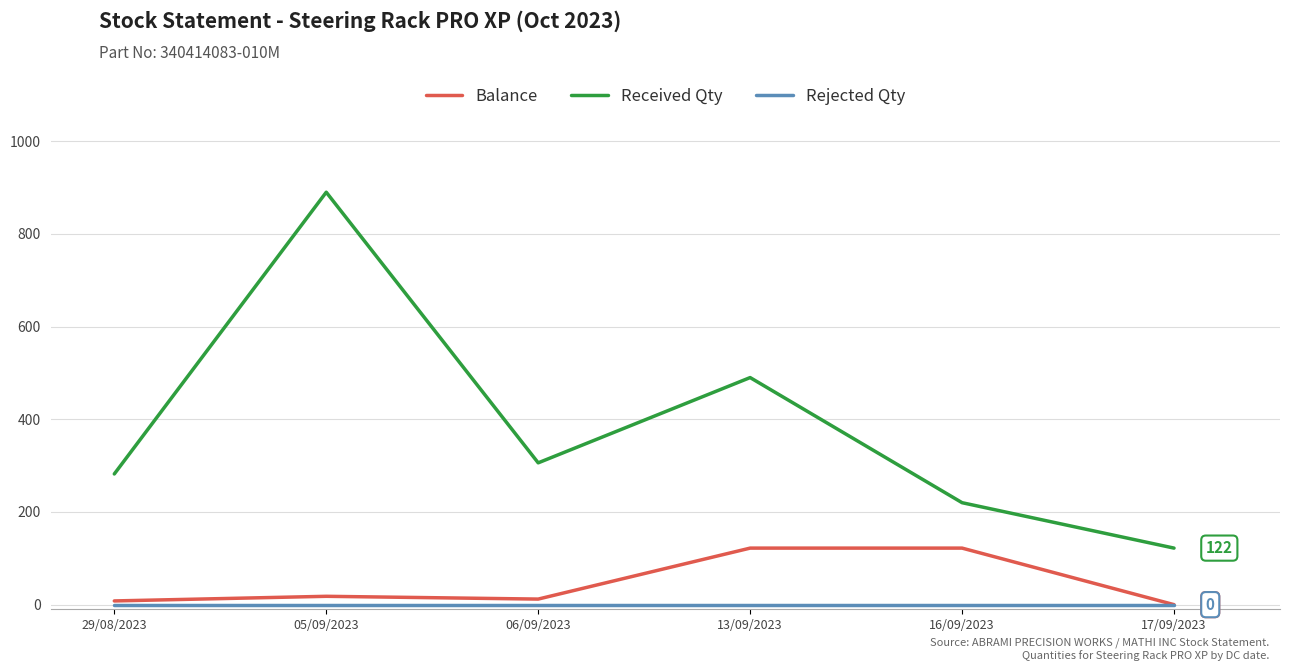

Is it true that Balance equals 42 at 17/09/2023?

False